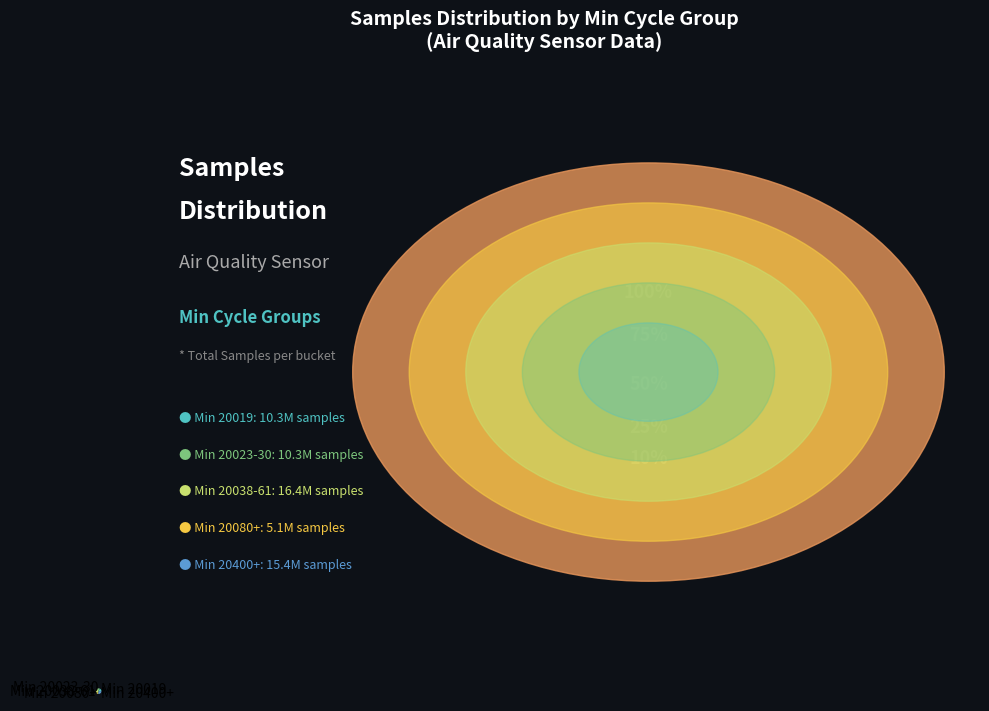

The Min 20023-30 slice represents 7% of the pie. True or false?

False